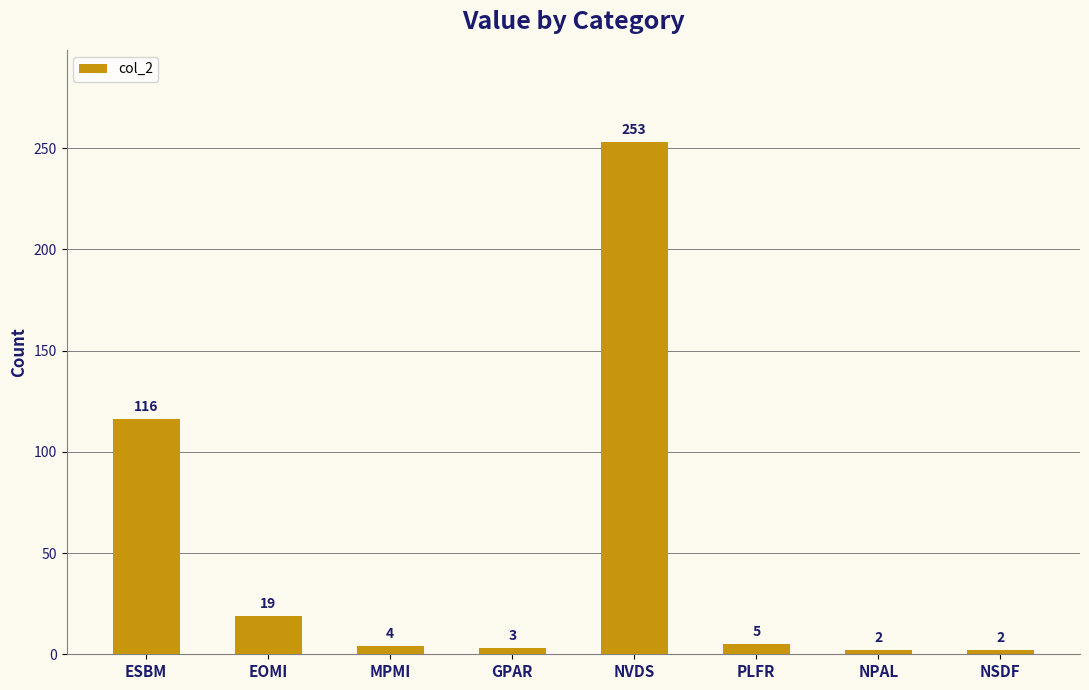

What is the smallest value displayed?

2